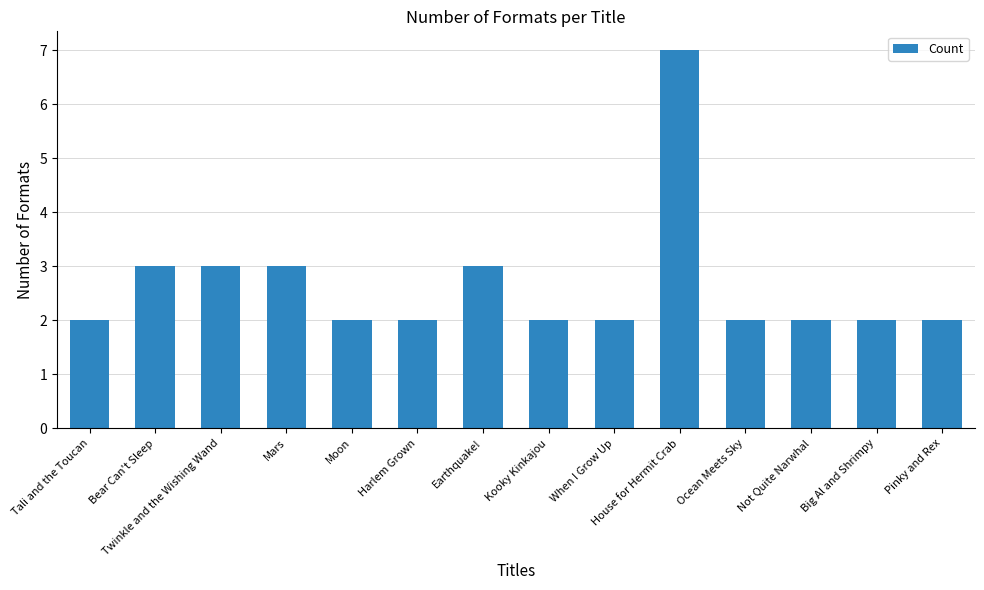

The value at Twinkle and the Wishing Wand is 3. True or false?

True